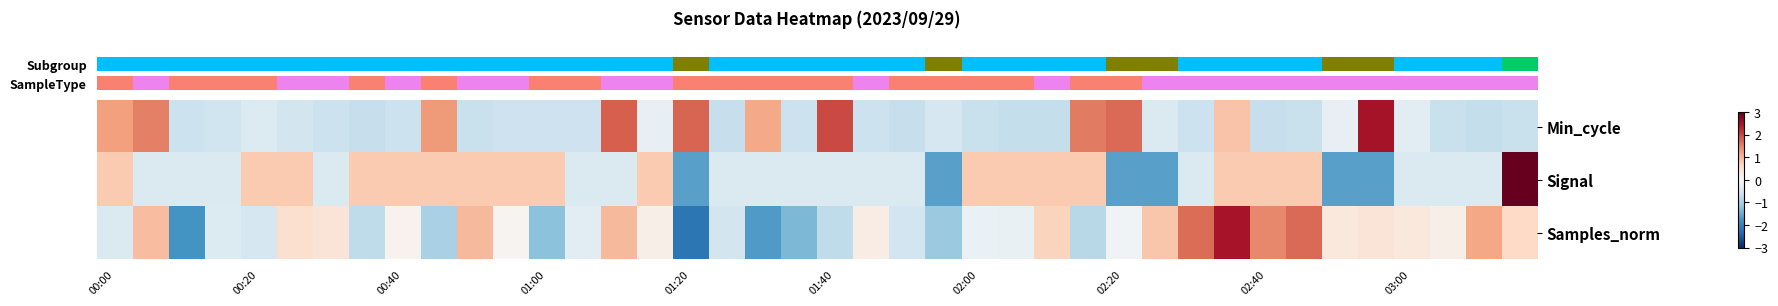

What is the greatest value displayed?

3.2